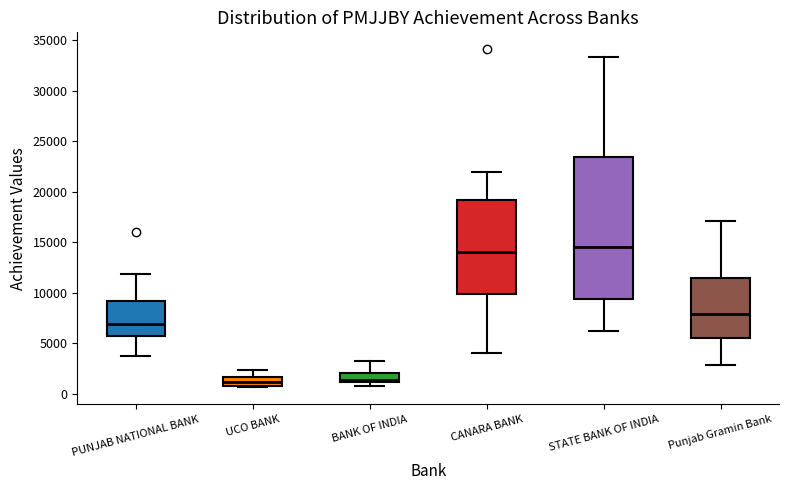

Comparing the boxes themselves (not the whiskers), which one is the tallest?

STATE BANK OF INDIA